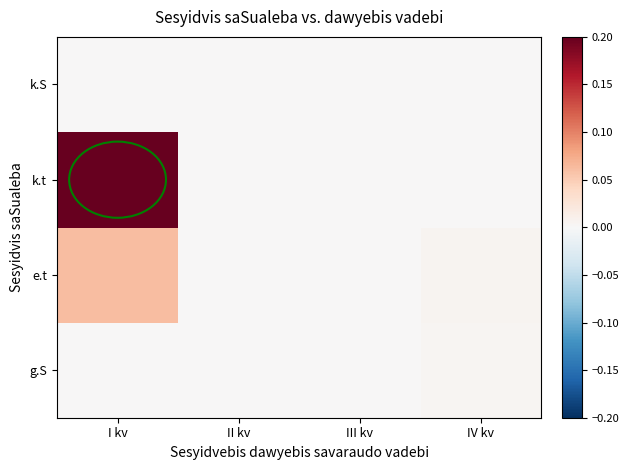

How many categories are shown in the chart?

4